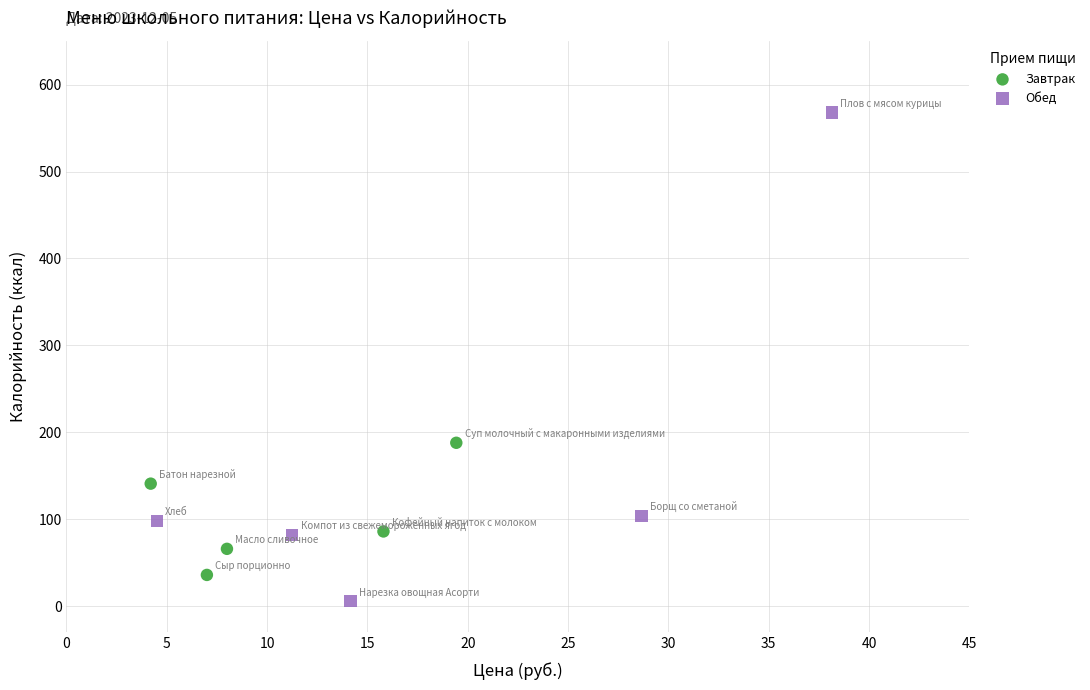

Which series has the widest spread of Y values?

Обед